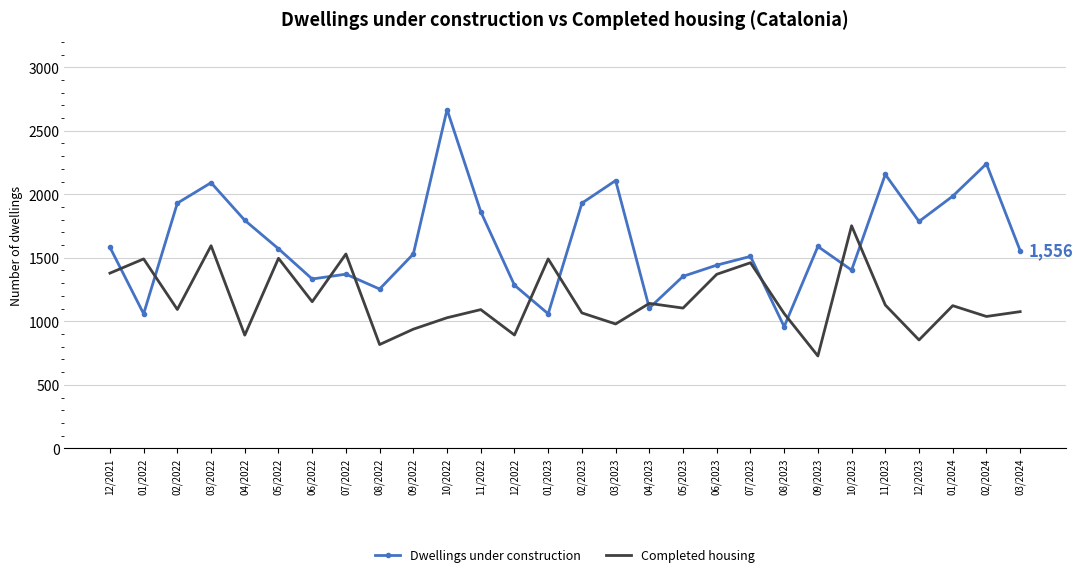

Where does the Completed housing series first go above 1104?

12/2021